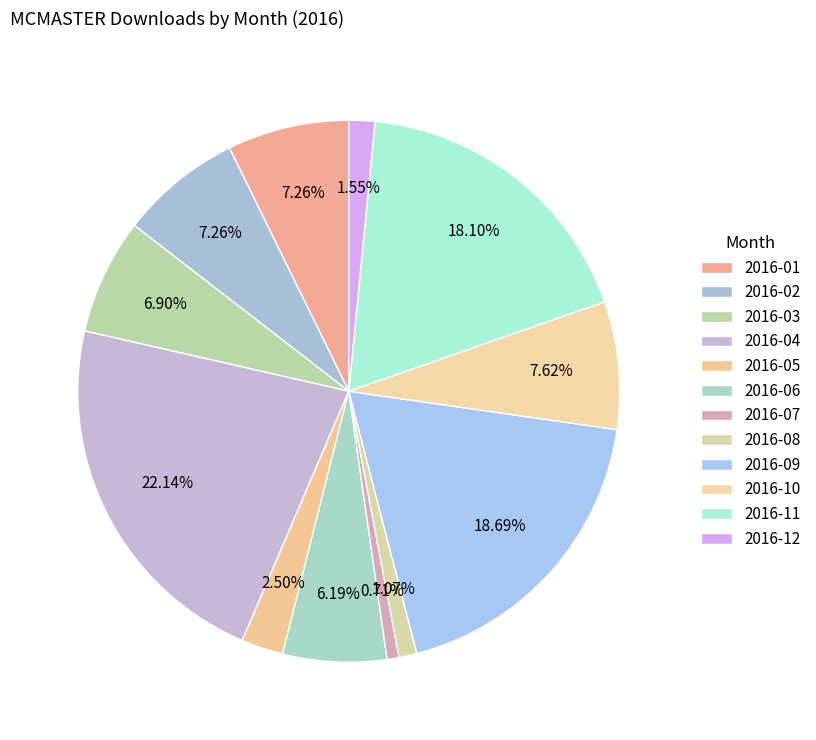

How many segments does this pie chart have?

12